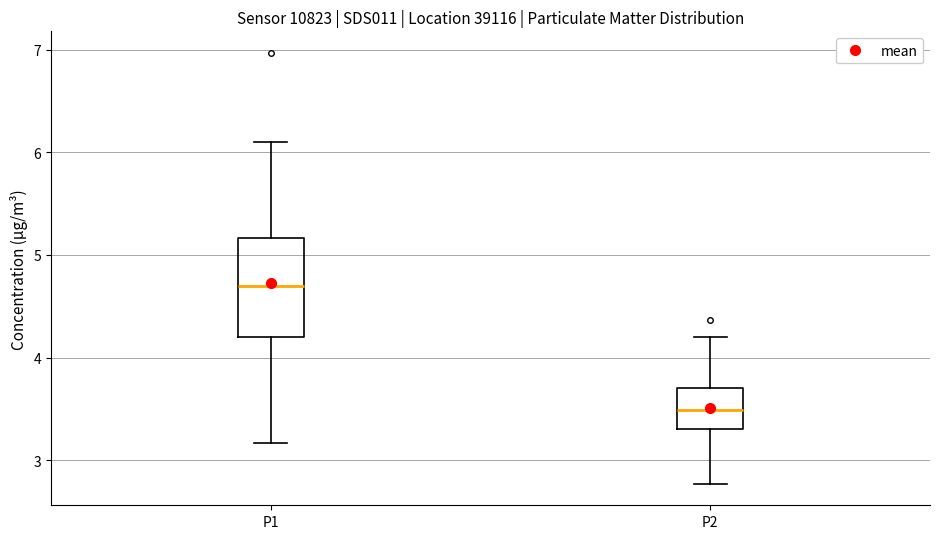

Which box has the lowest median line?

P2